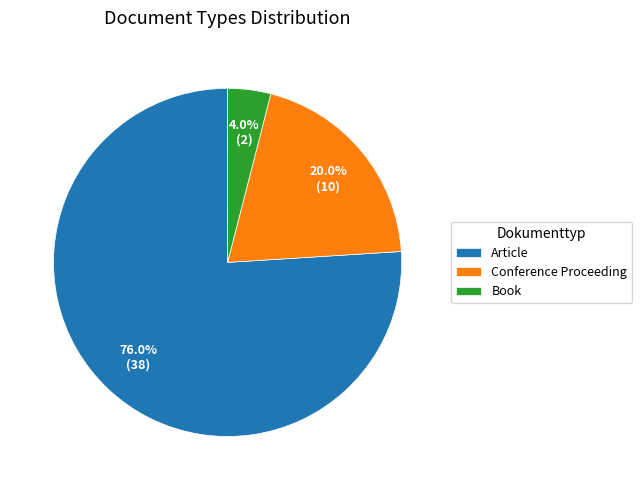

Combined, what portion of the pie is Book and Conference Proceeding?

24.0%